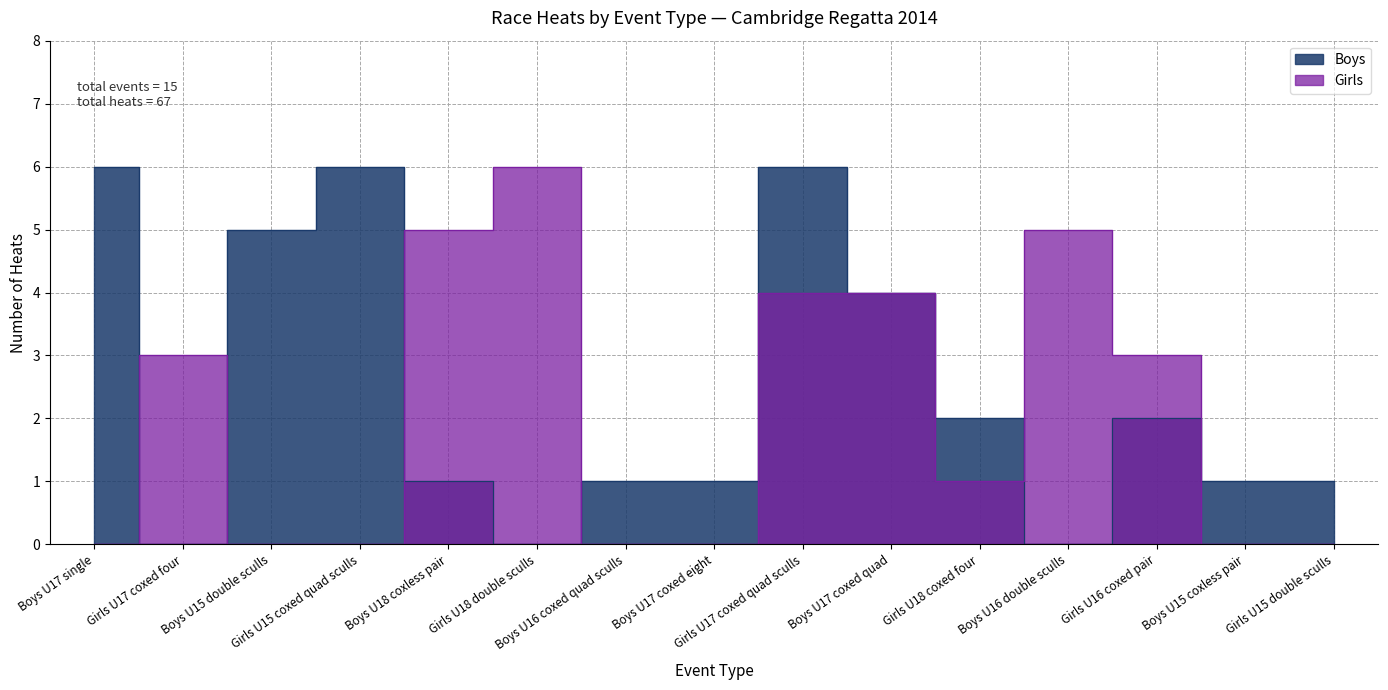

What position from the left is Girls U17 coxed quad sculls?

9